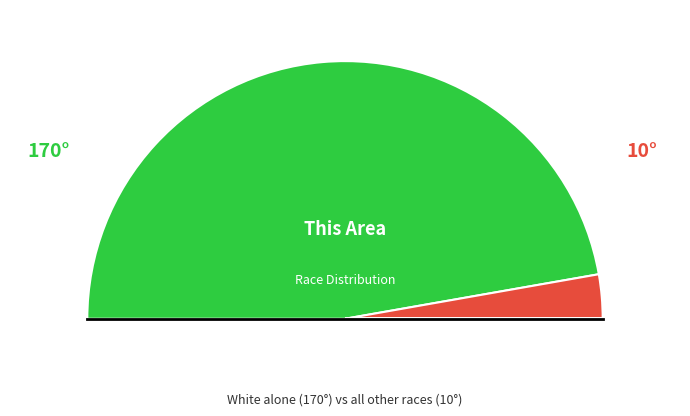

How many slices are in this pie chart?

7